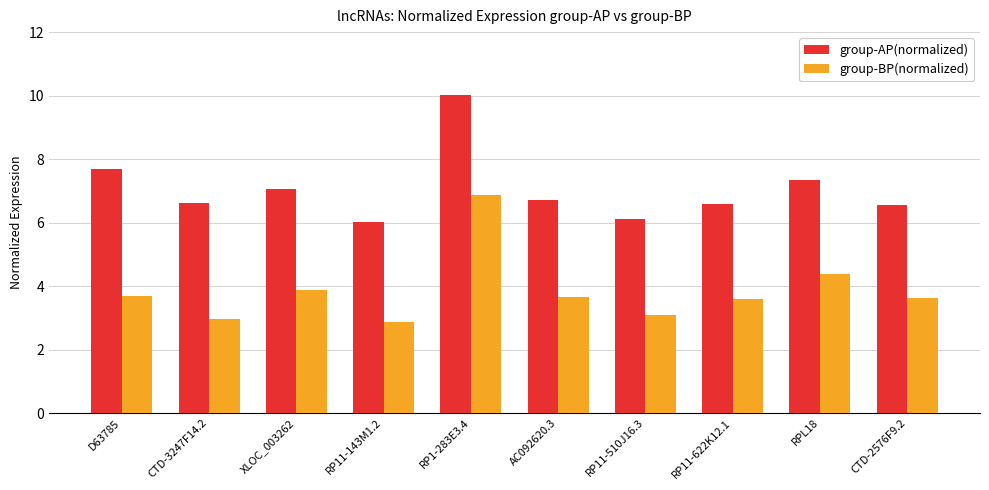

Between RP11-510J16.3 and RPL18, which series saw the biggest shift?

group-BP(normalized)